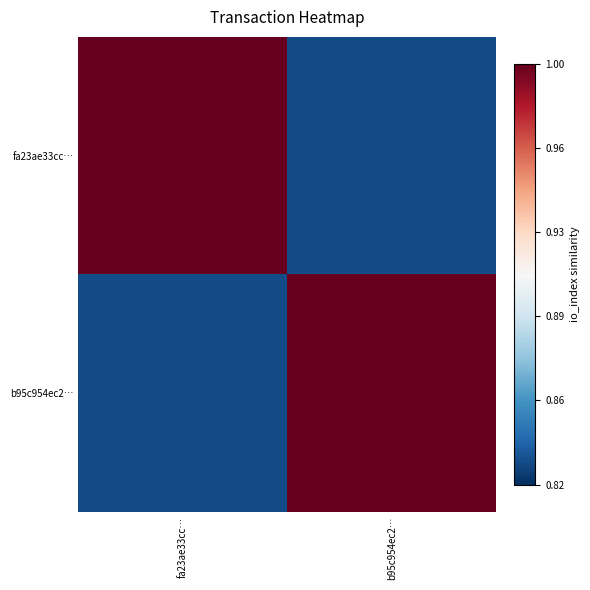

Which series has the widest spread of values?

fa23ae33cc…